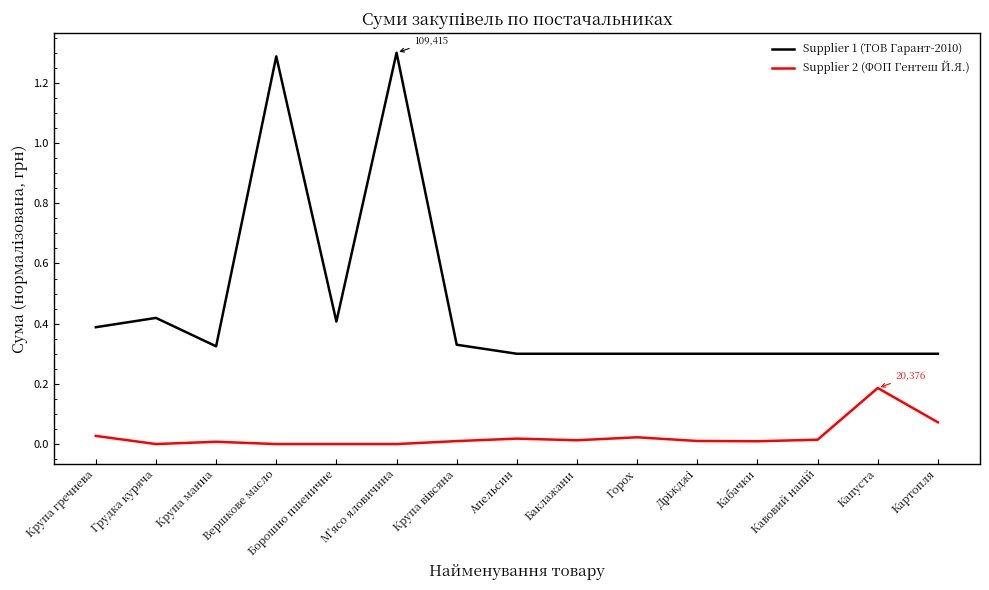

True or false: Supplier 1 (ТОВ Гарант-2010) and Supplier 2 (ФОП Гентеш Й.Я.) cross at least once.

False